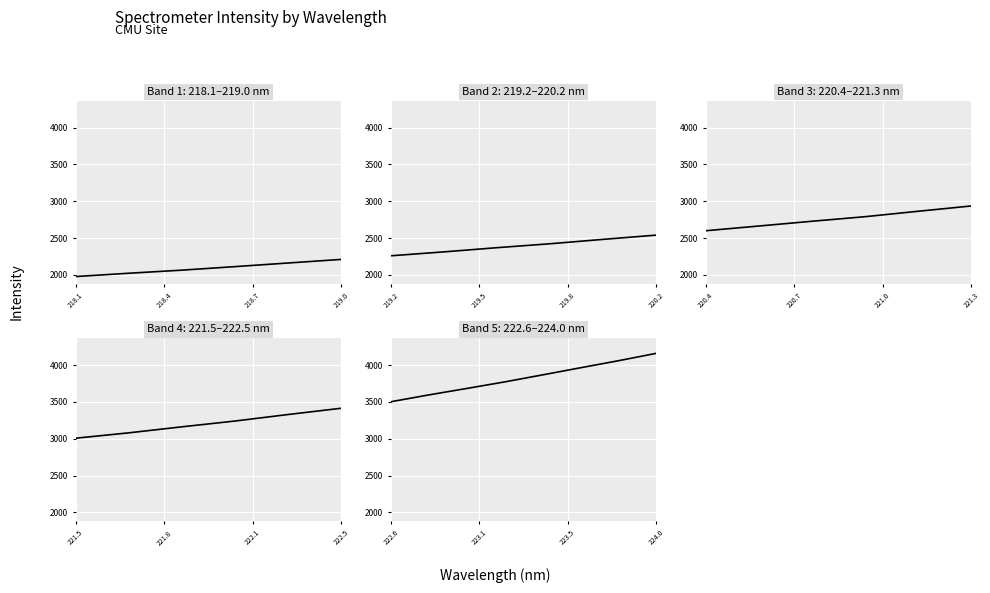

What is the value of the 27th point from the left?

3681.9